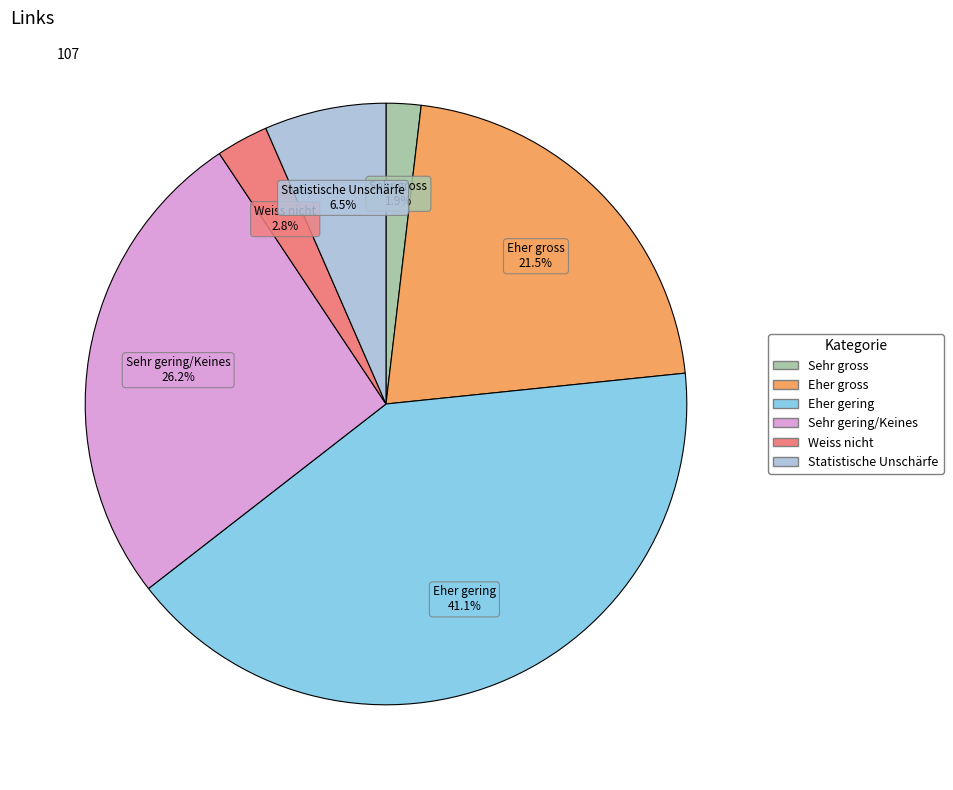

Which slice is the largest?

Eher gering